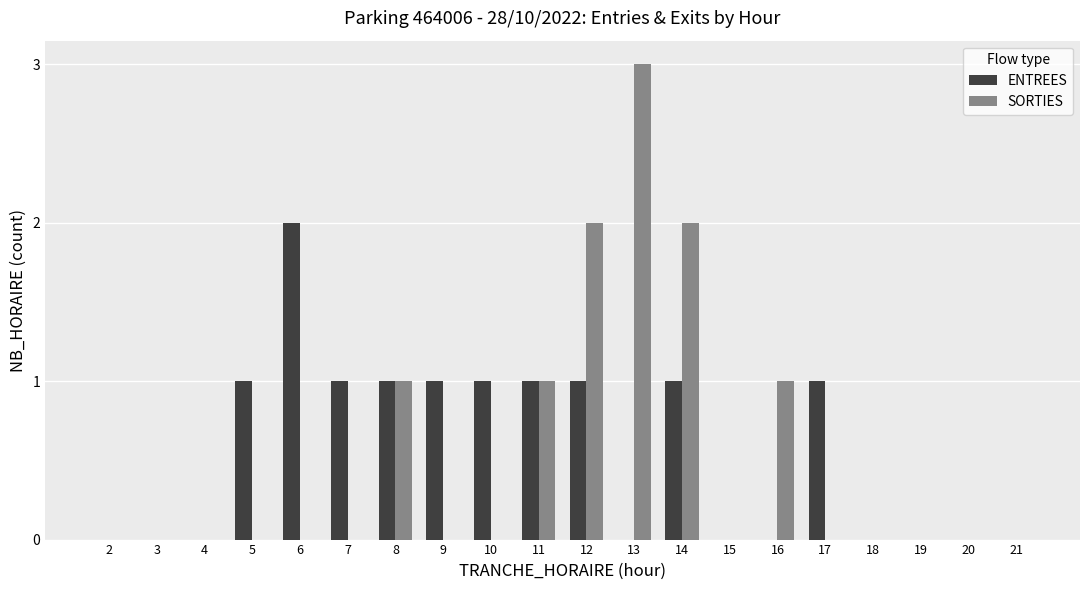

Which category has the highest value in the SORTIES series?

13